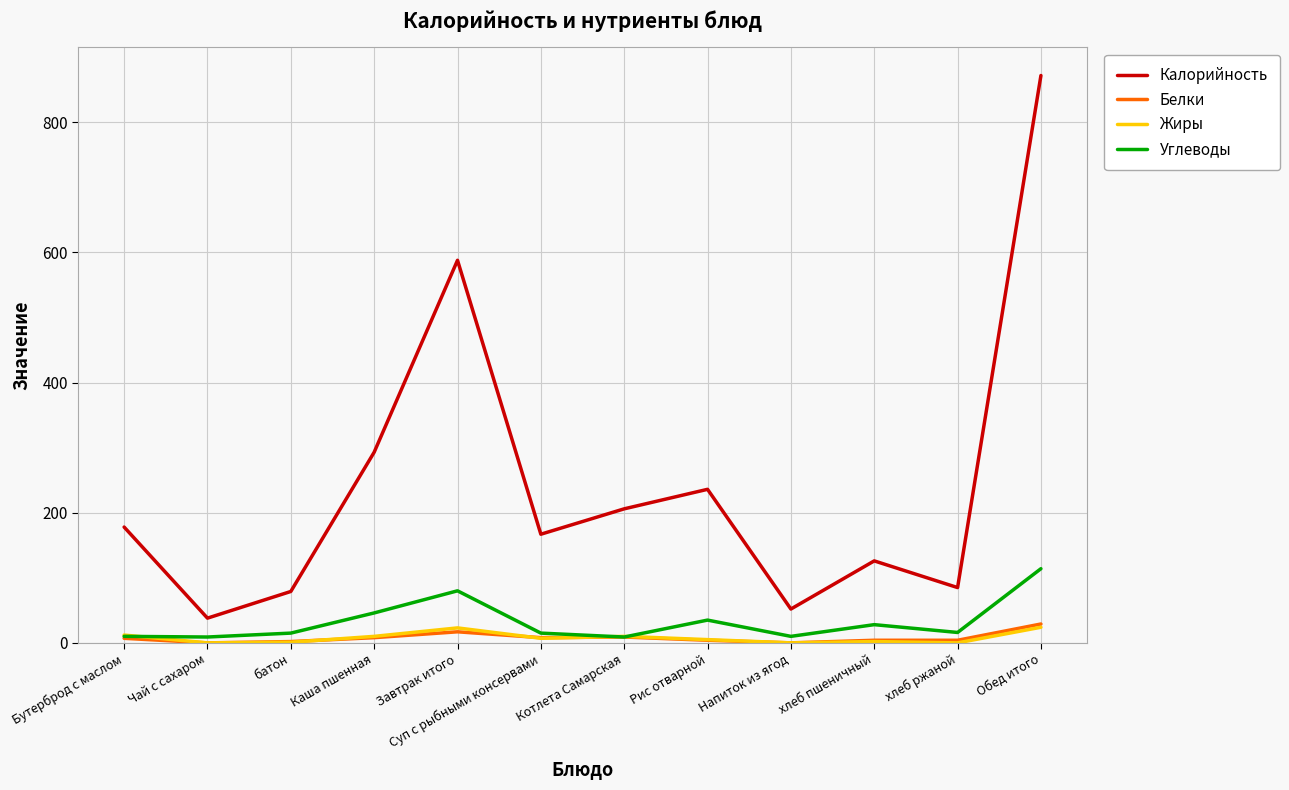

Is this an area chart (filled region under the line)?

No